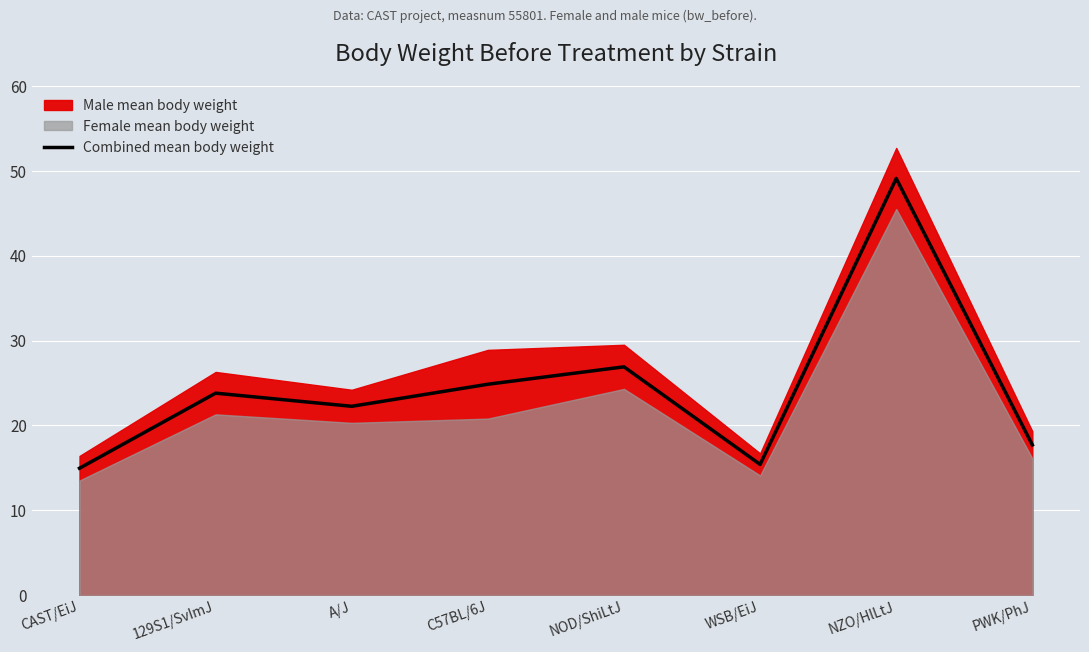

The chart shows a value of 22.2 at A/J. True or false?

True